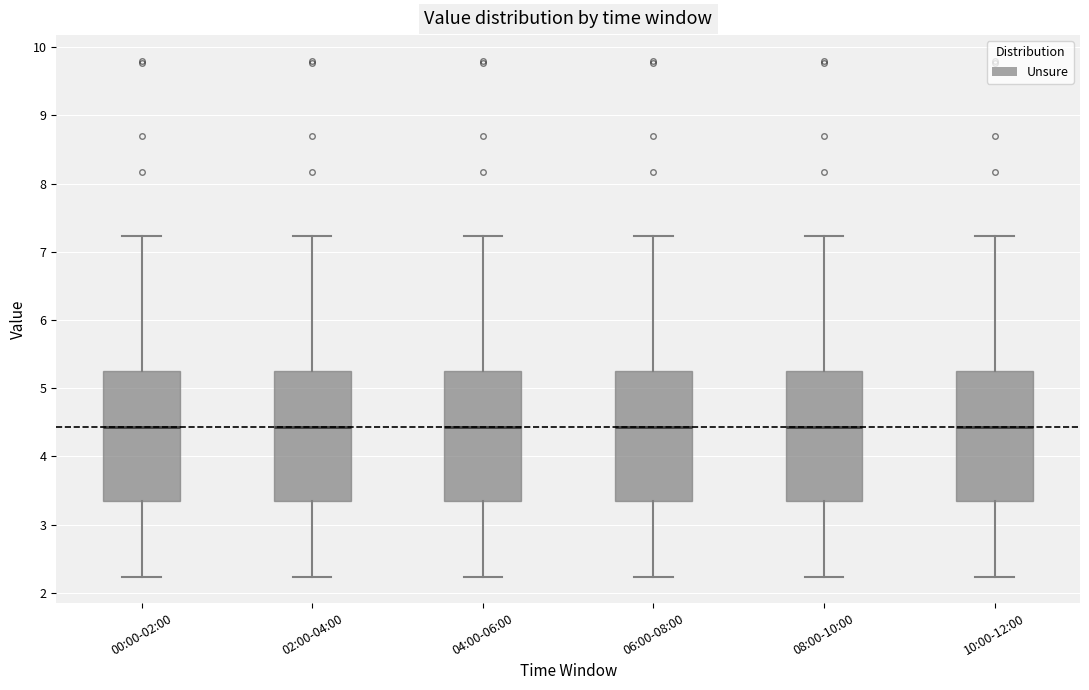

Reading left to right, read every box against the y-axis: the position of its median line, the range the box covers, and the ends of its whiskers. The values are not printed on the chart, so give them approximately, as read against the axis.

00:00-02:00: median 4.4, box 3.4 to 5.3, whiskers 2.2 to 7.2
02:00-04:00: median 4.4, box 3.4 to 5.3, whiskers 2.2 to 7.2
04:00-06:00: median 4.4, box 3.4 to 5.3, whiskers 2.2 to 7.2
06:00-08:00: median 4.4, box 3.4 to 5.3, whiskers 2.2 to 7.2
08:00-10:00: median 4.4, box 3.4 to 5.3, whiskers 2.2 to 7.2
10:00-12:00: median 4.4, box 3.4 to 5.3, whiskers 2.2 to 7.2